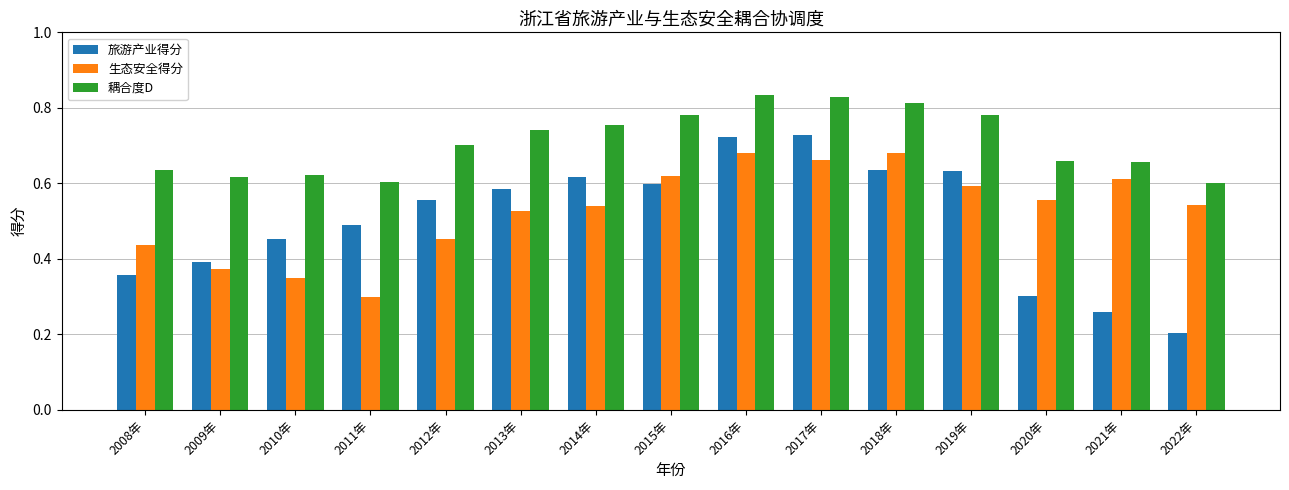

What is the total value across all series at 2019年?

2.0